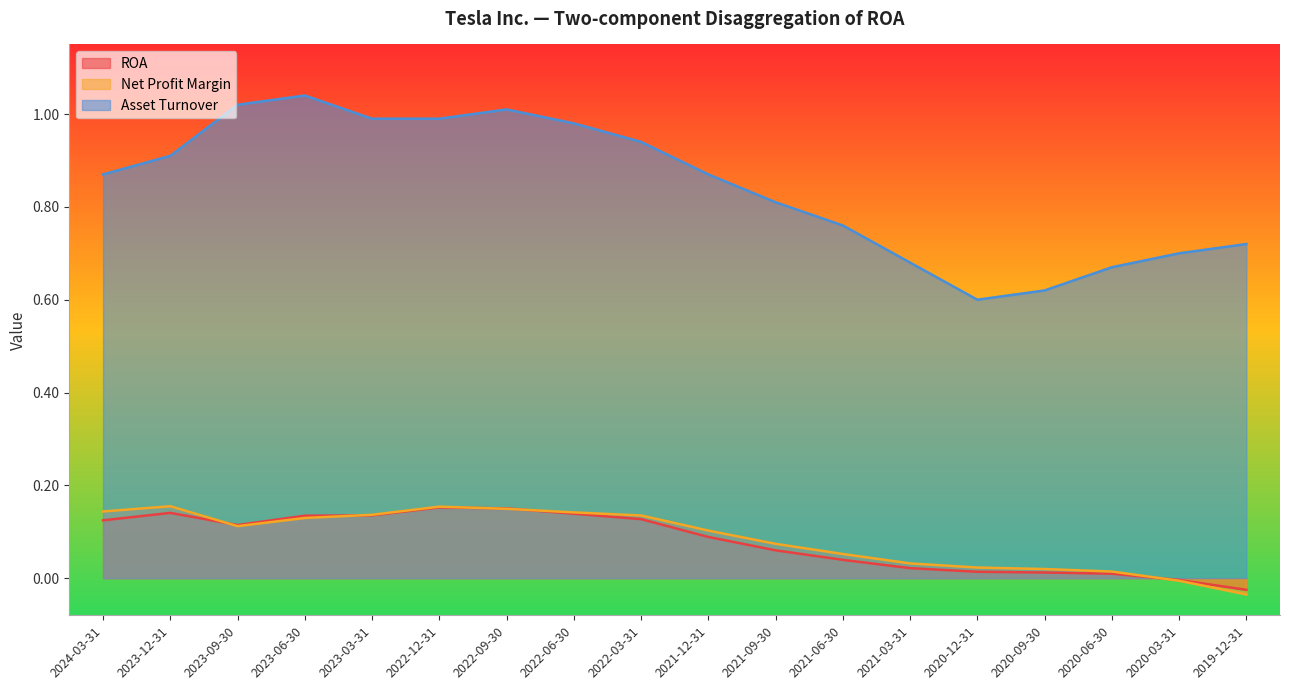

What is the label of the 9th point from the left?

2022-03-31